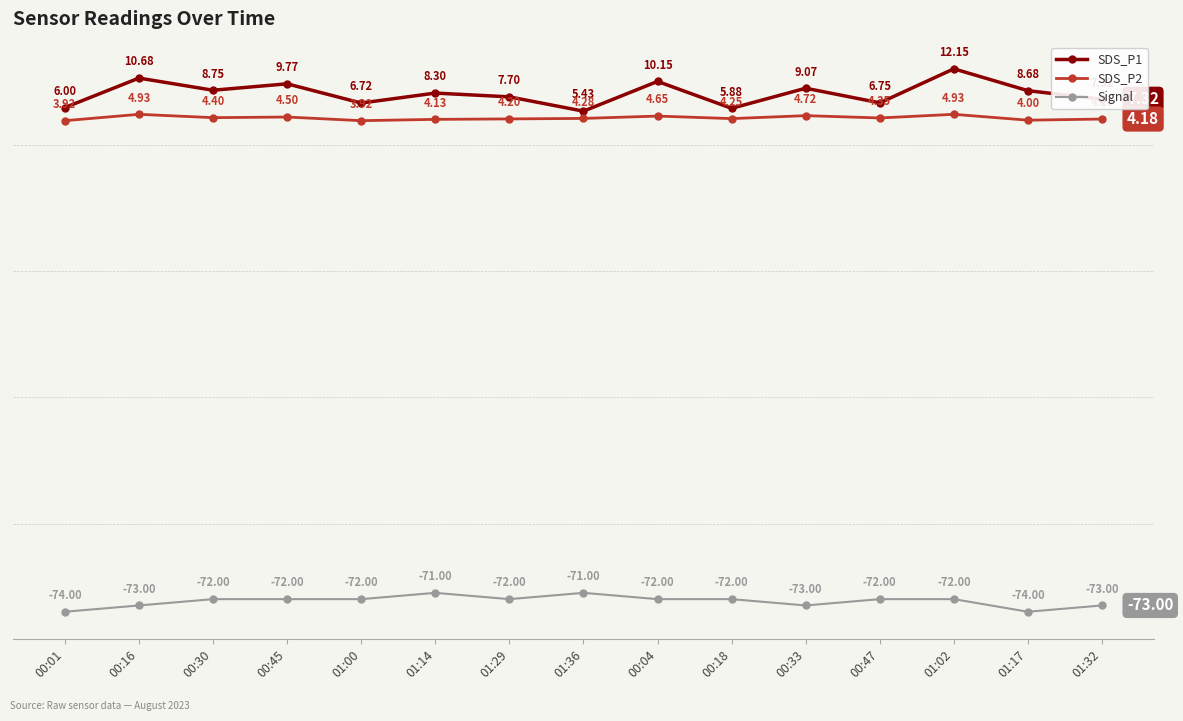

What is the highest value of the SDS_P1 series?

12.2